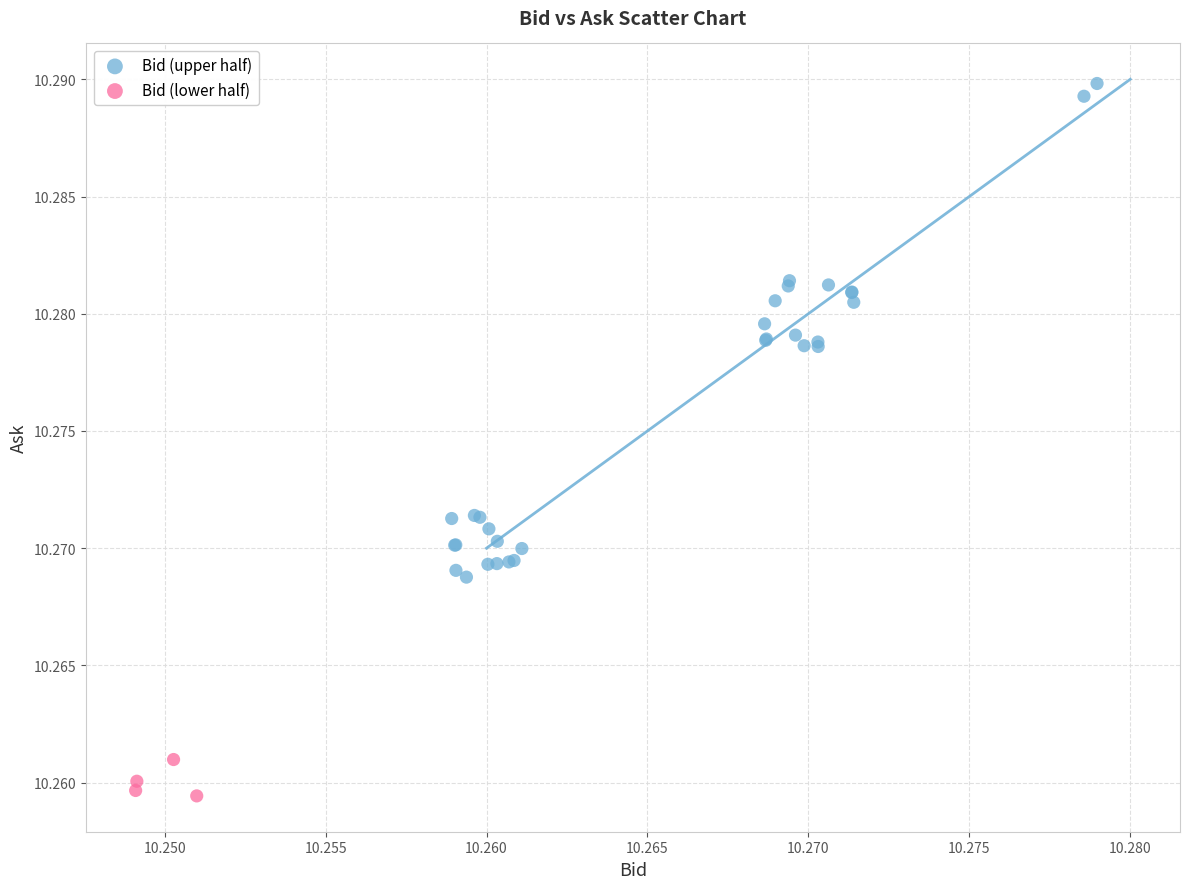

Which series reaches the minimum Y coordinate?

Bid (lower half)